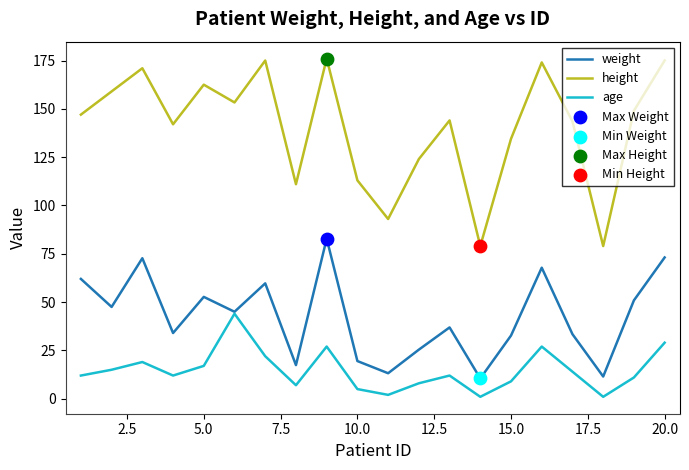

Which series has the largest range (max minus min)?

height